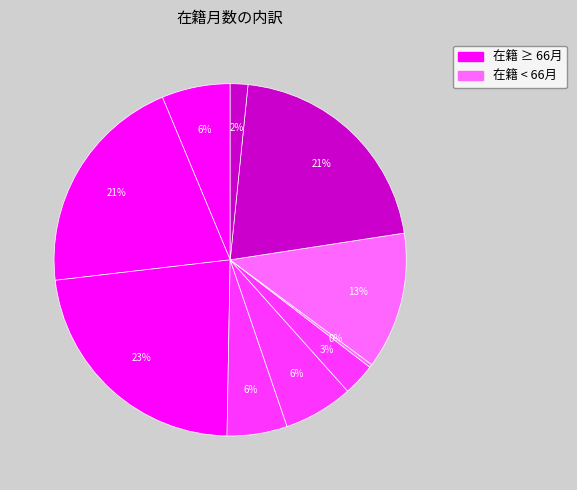

Count the number of slices in the pie.

10